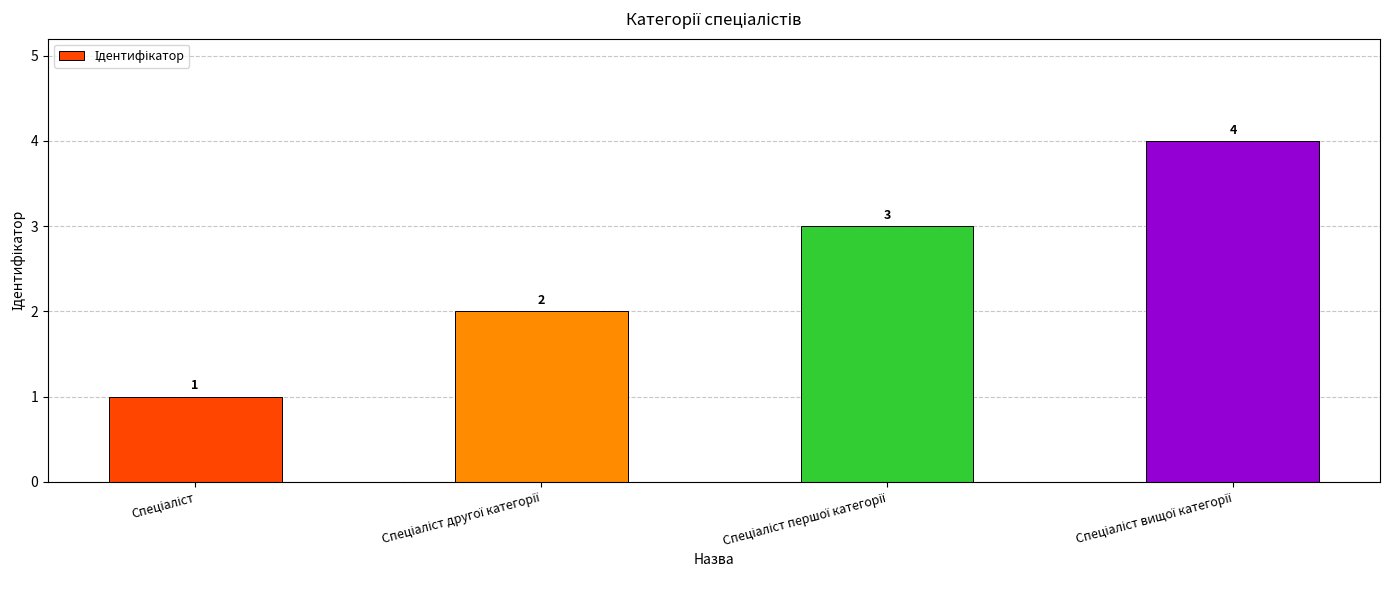

What is the difference between the maximum and minimum values?

3